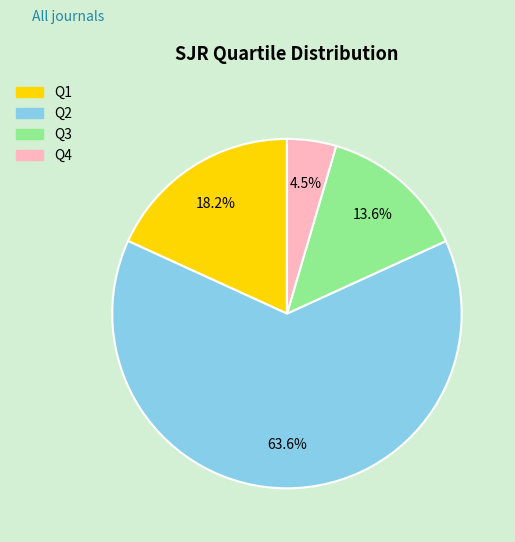

Which slice represents more than half of the pie?

Q2